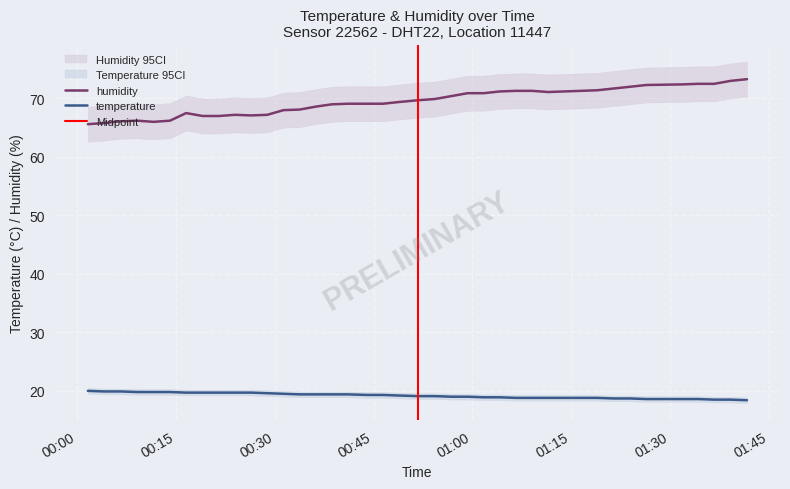

What is the difference between the temperature values at 2022-08-21T01:31:45 and 2022-08-21T00:28:52?

1.0